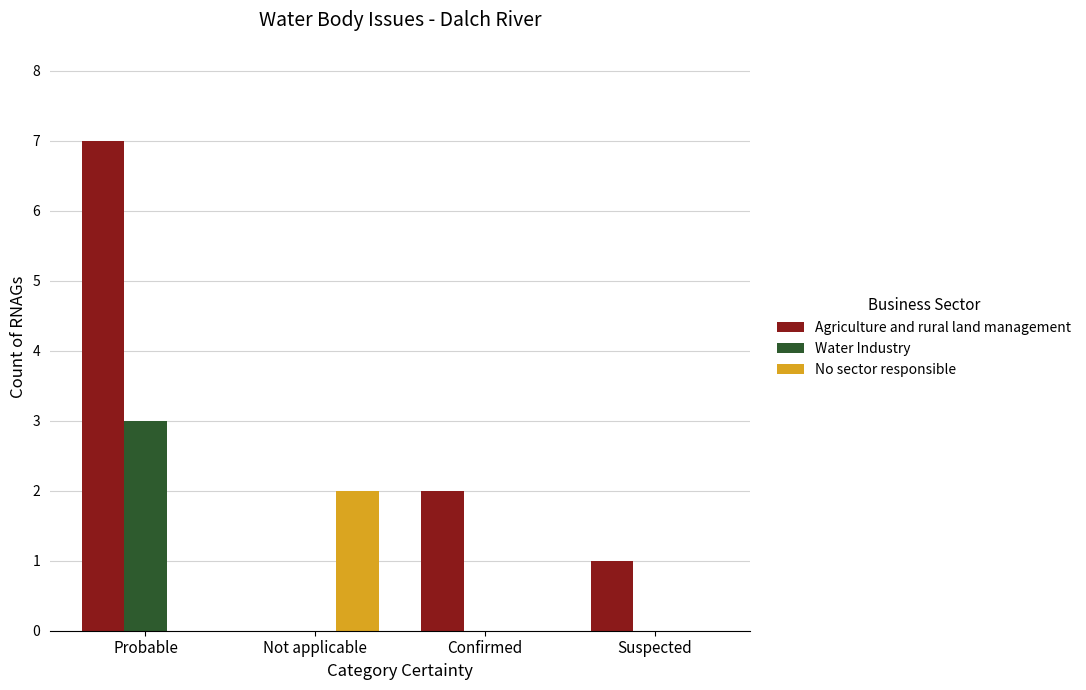

At which category is the sum across all series the highest?

Probable